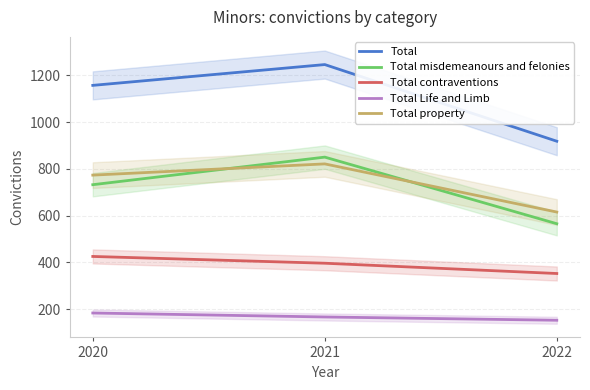

Which category has the lowest value in the Total property series?

2022